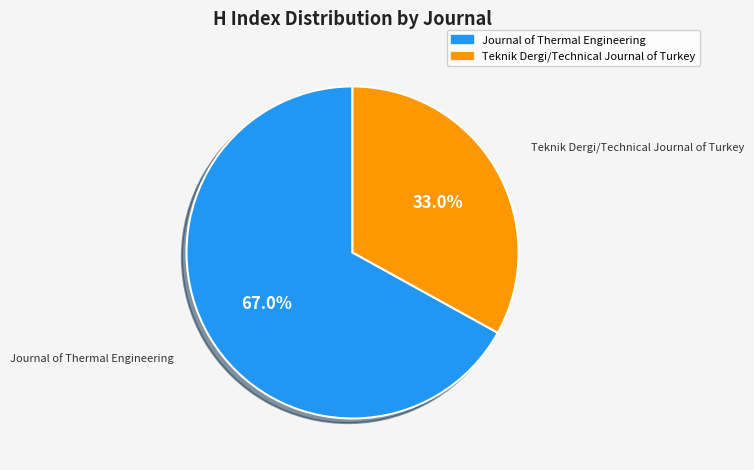

How many segments does this pie chart have?

2